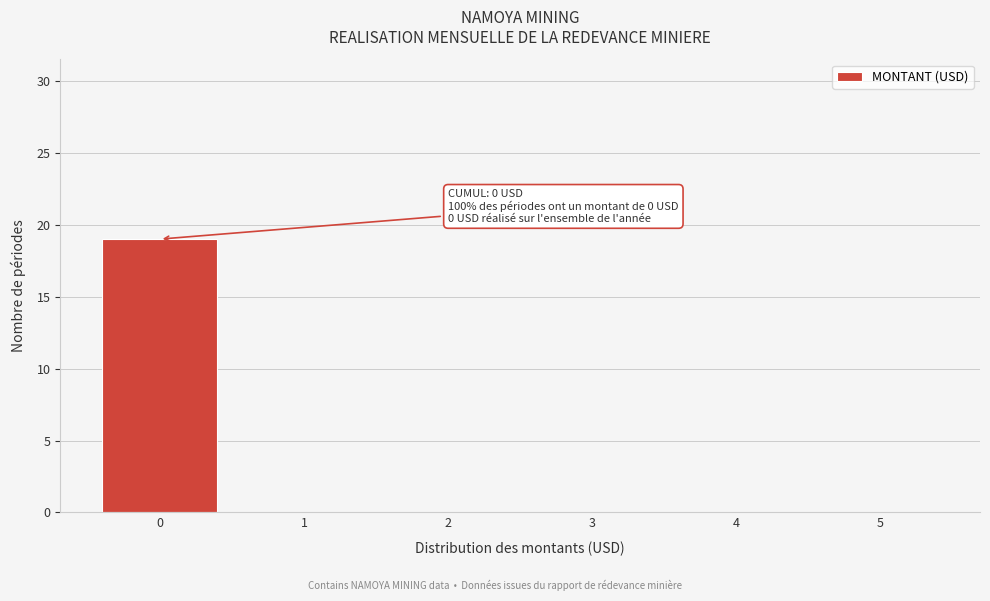

Which range on the x-axis has the tallest bar?

-0.5 to 0.5